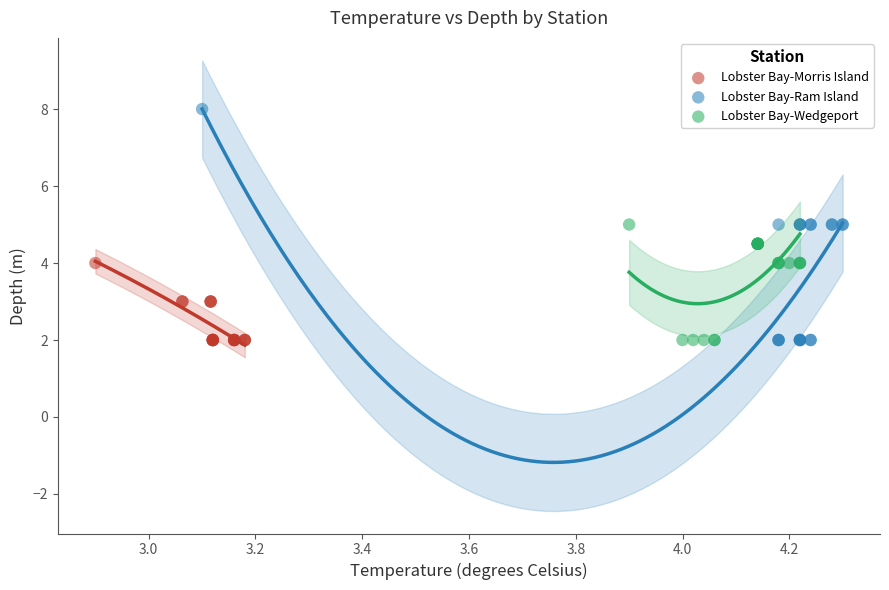

What are all the series names shown in the legend?

Lobster Bay-Morris Island, Lobster Bay-Ram Island, Lobster Bay-Wedgeport